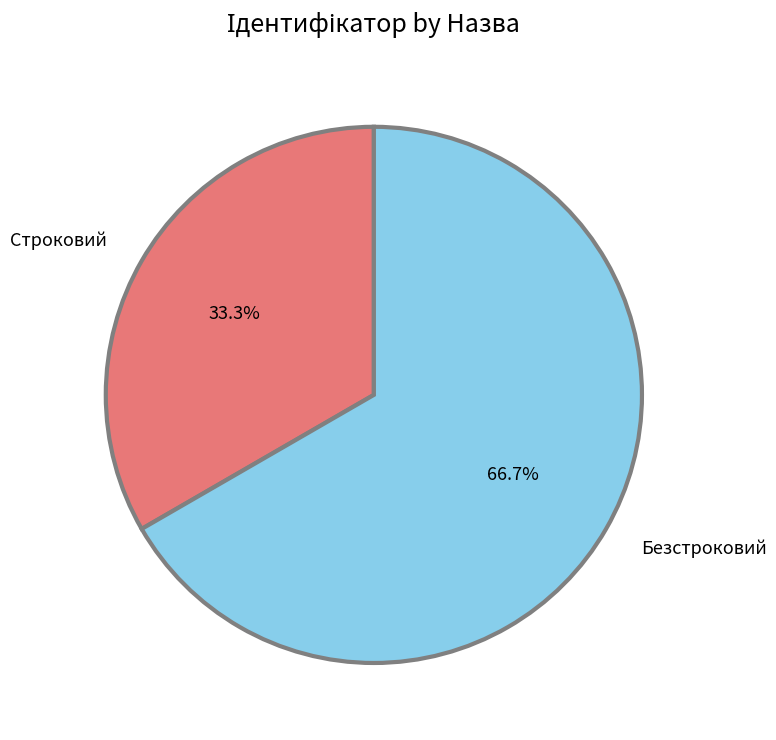

How many segments does this pie chart have?

2